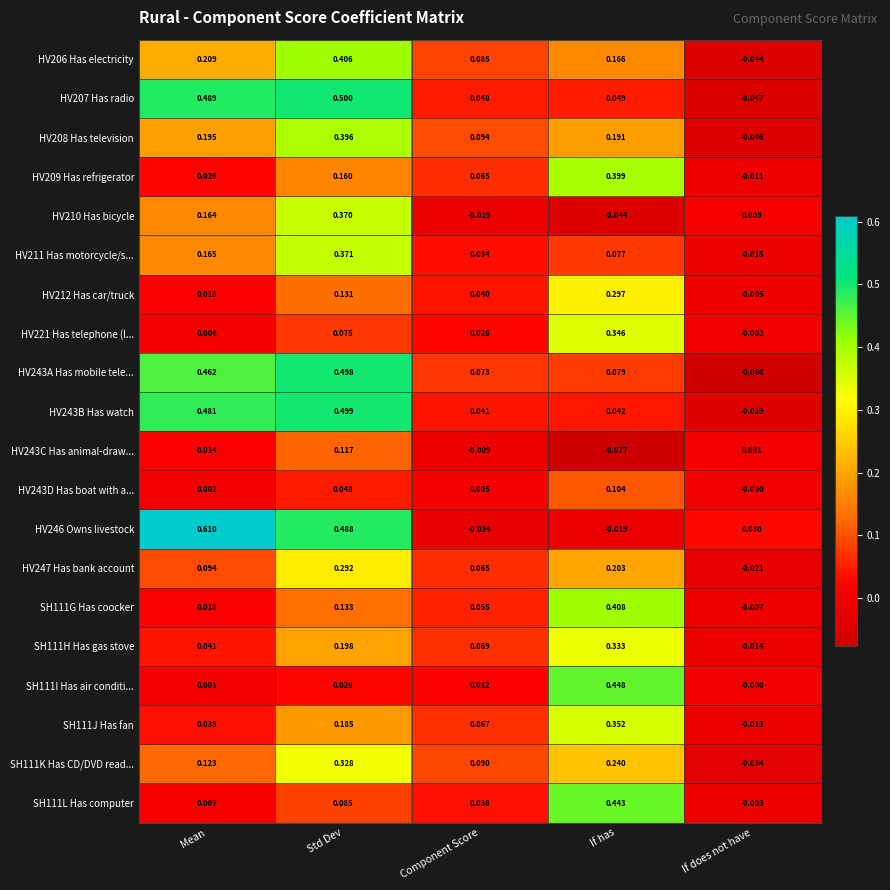

List the labels in order of HV243D Has boat with a... value, largest first.

If has, Std Dev, Component Score, Mean, If does not have